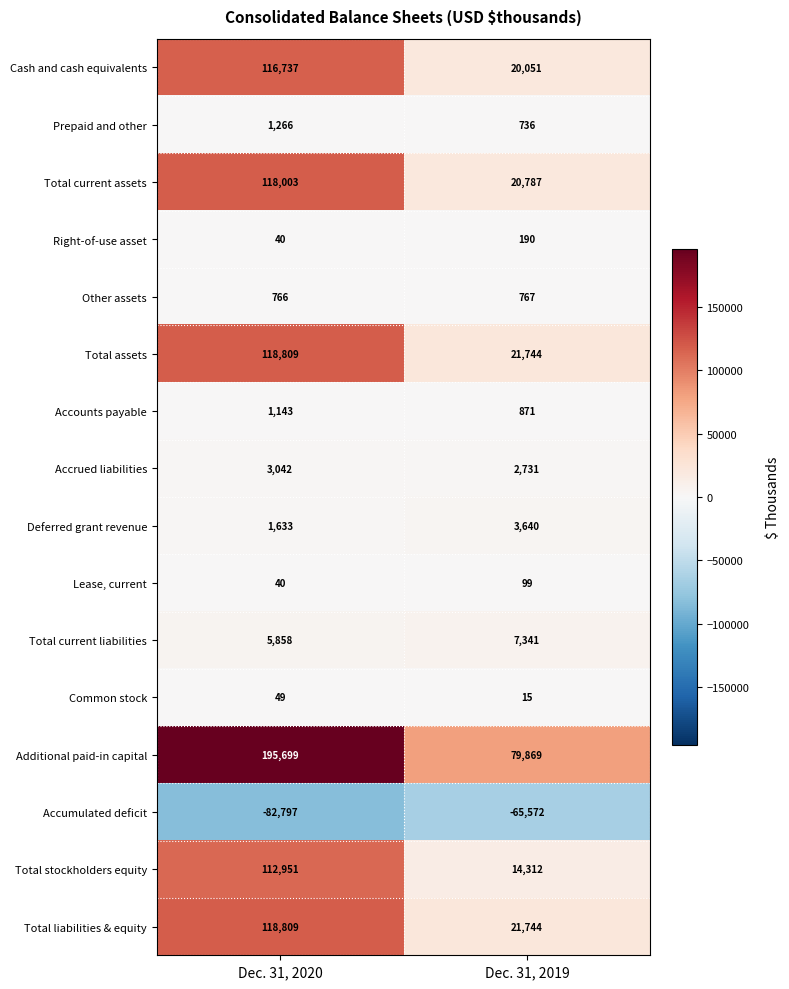

At which label is Right-of-use asset closest to 115?

Dec. 31, 2020